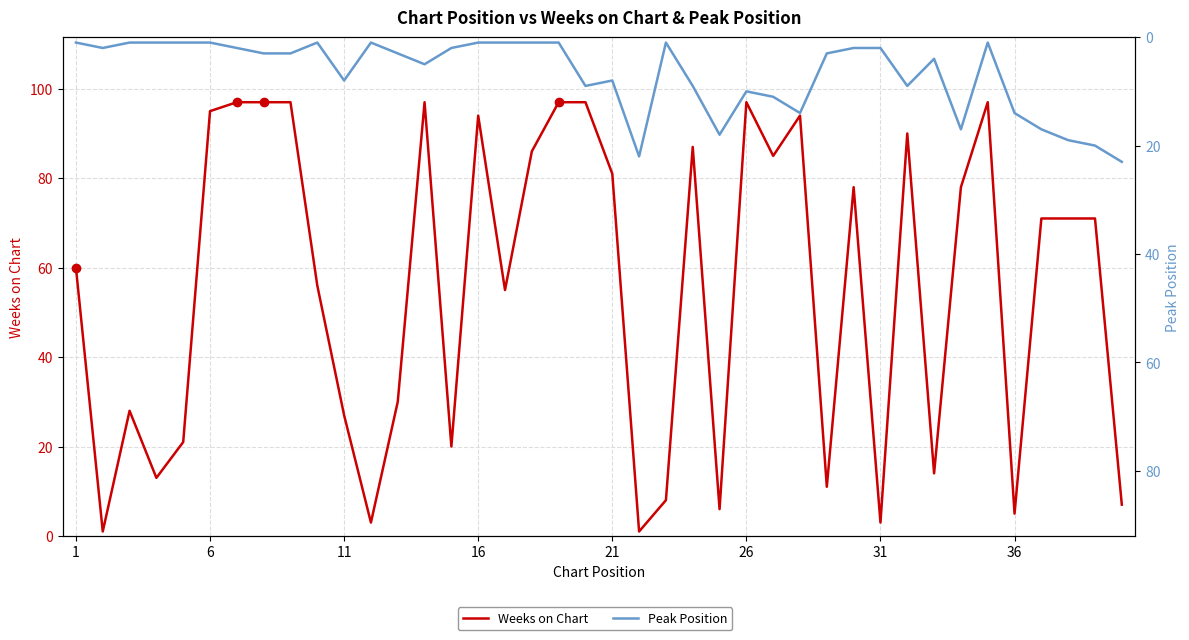

Rank the series by their average value, from highest to lowest.

Weeks on Chart, Peak Position